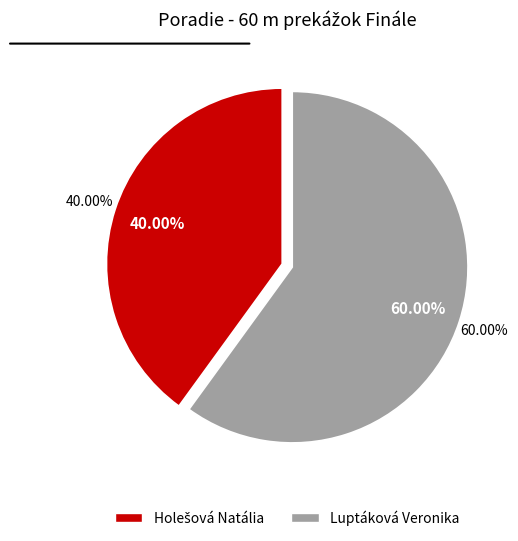

The Holešová Natália slice represents 53% of the pie. True or false?

False